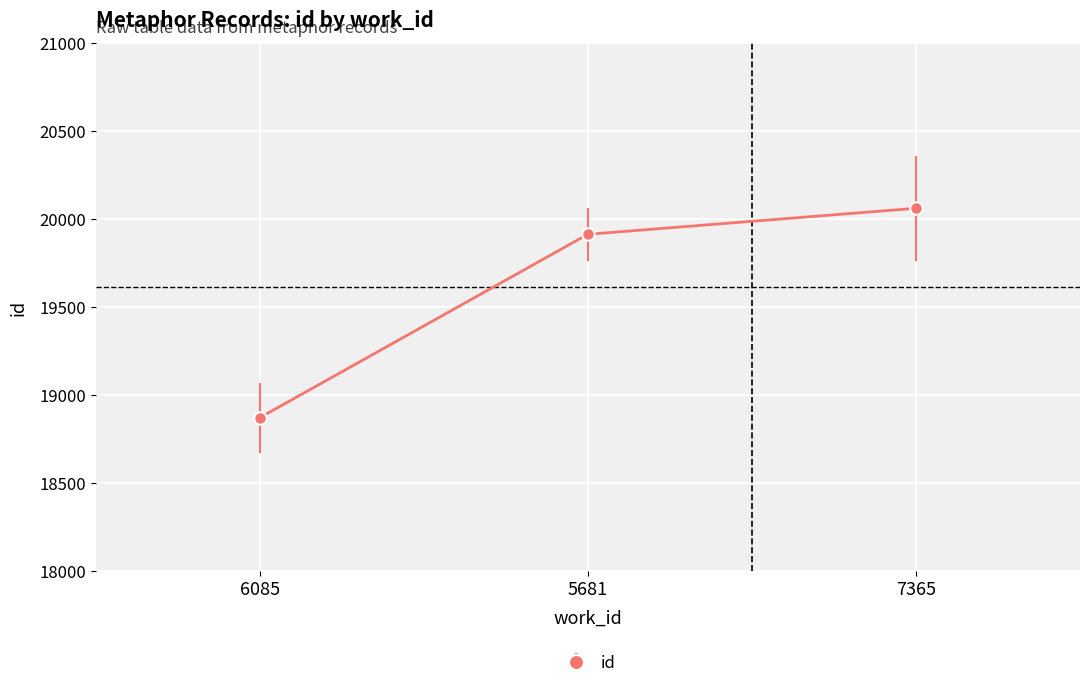

Count the values in the range 18870 to 20061.

3